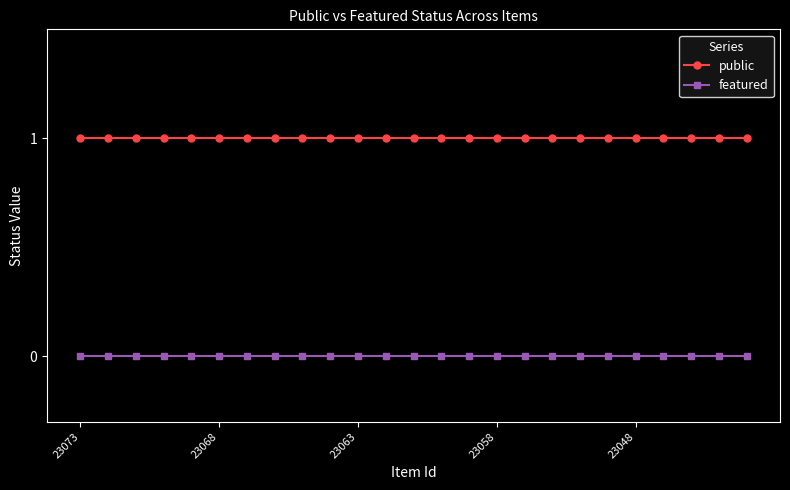

What is the value of the public point at the 22nd from the left?

1